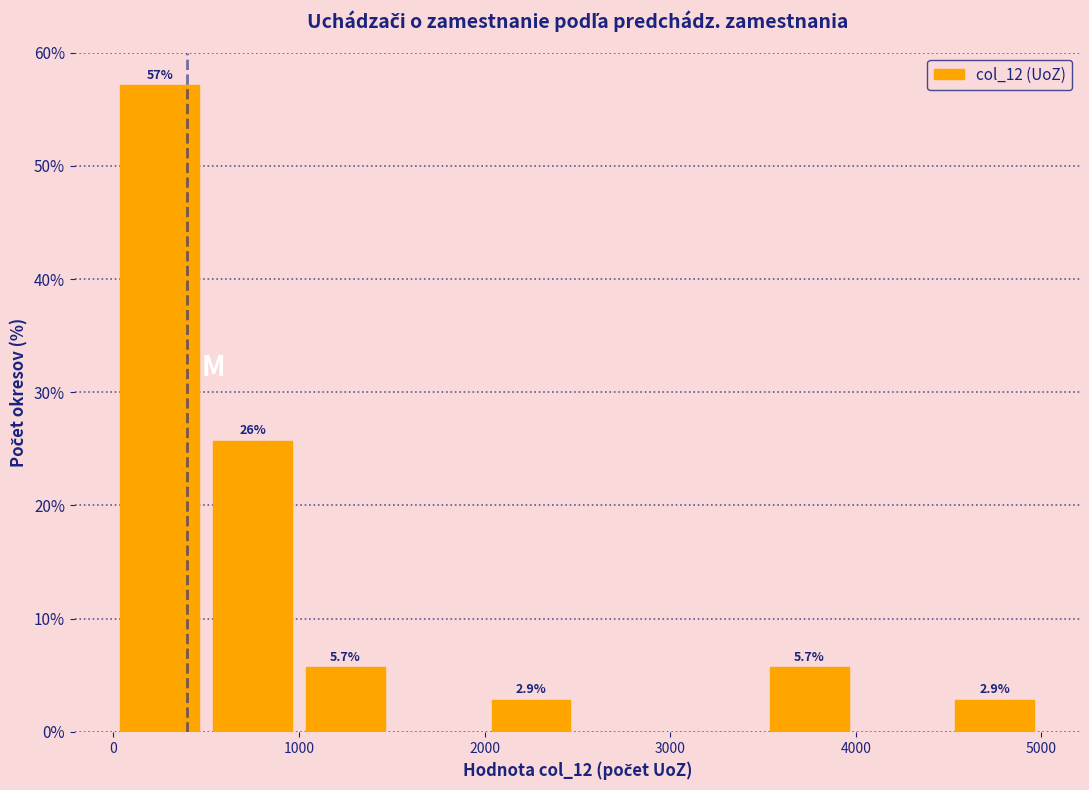

Which range on the x-axis has the tallest bar?

0 to 500